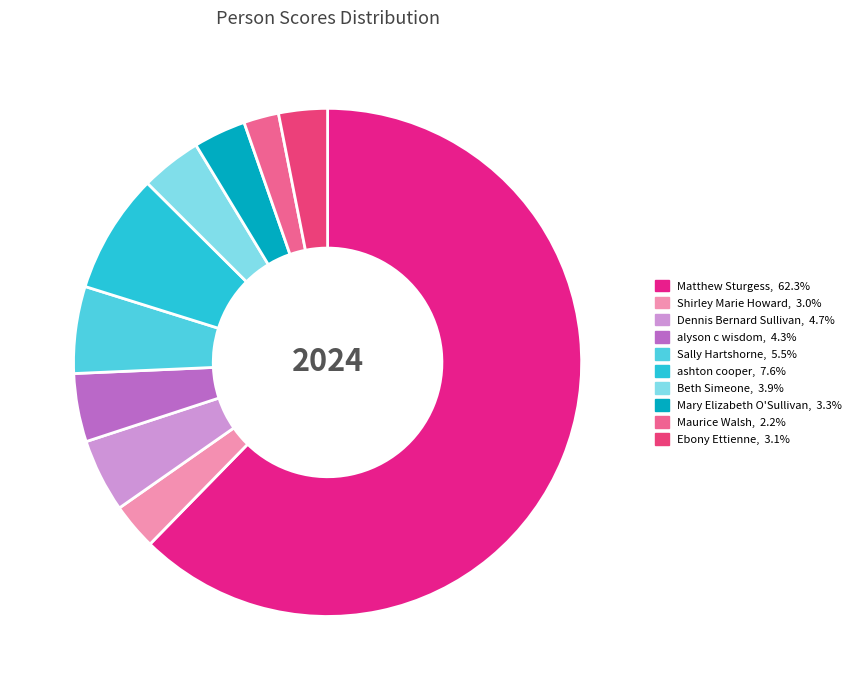

True or false: Ebony Ettienne accounts for 3% of the total.

True